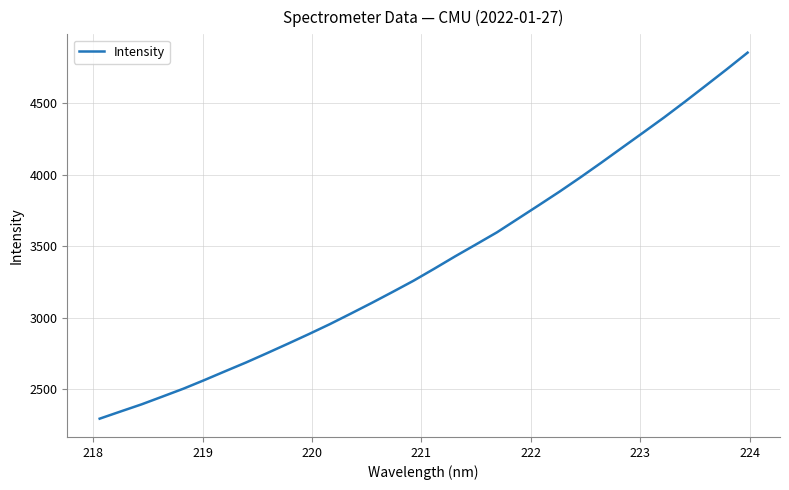

What is the maximum value shown in the chart?

4856.1